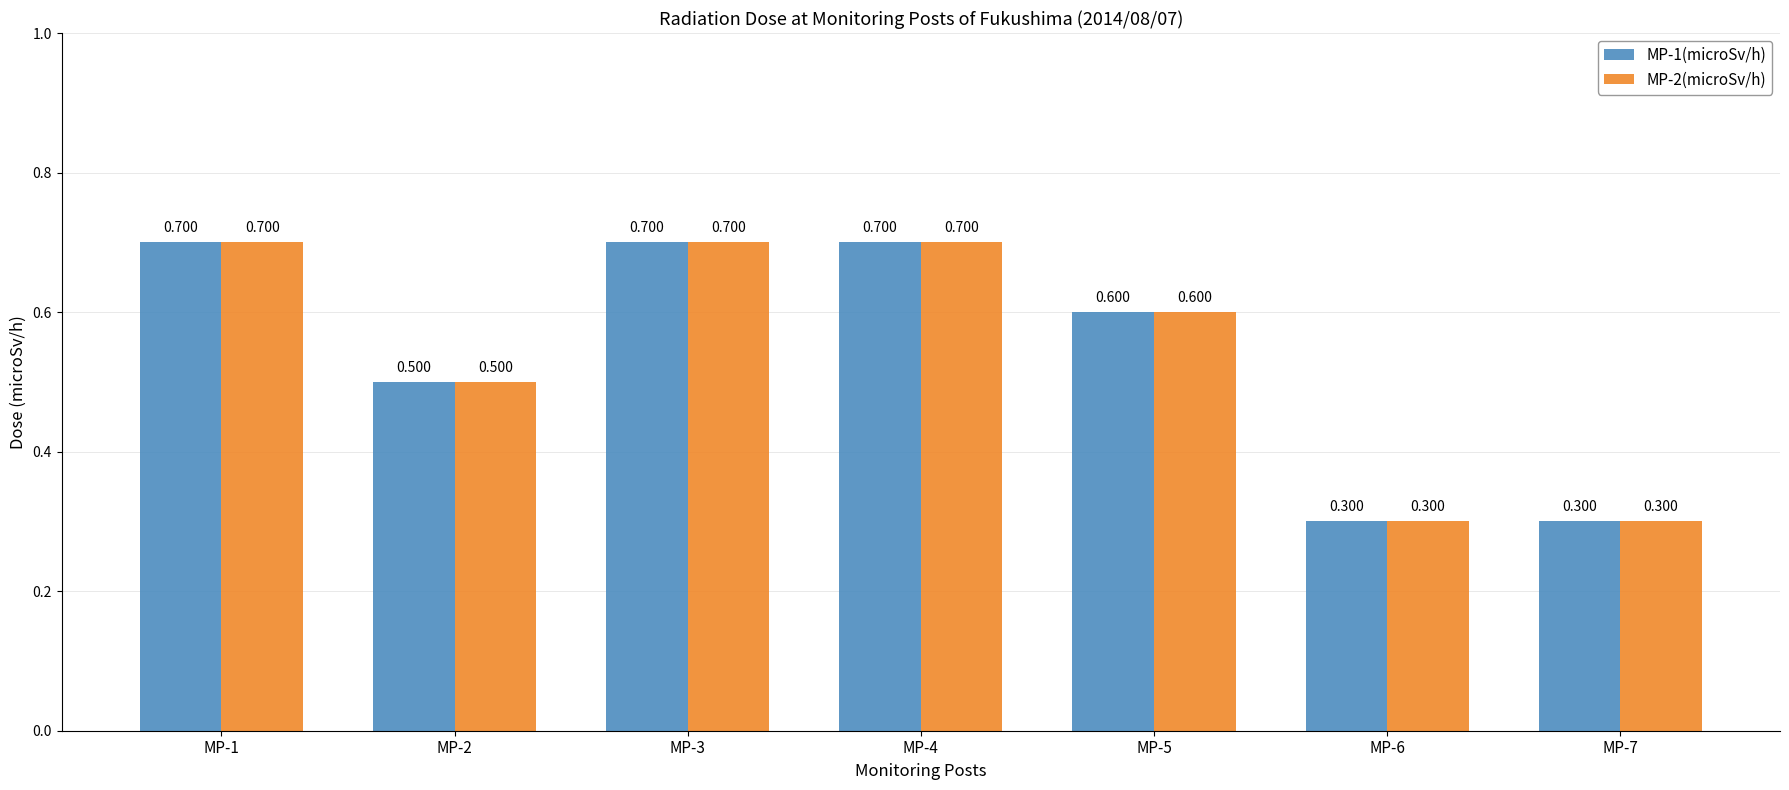

What is the value of the MP-1(microSv/h) bar at the 3rd from the left?

0.7